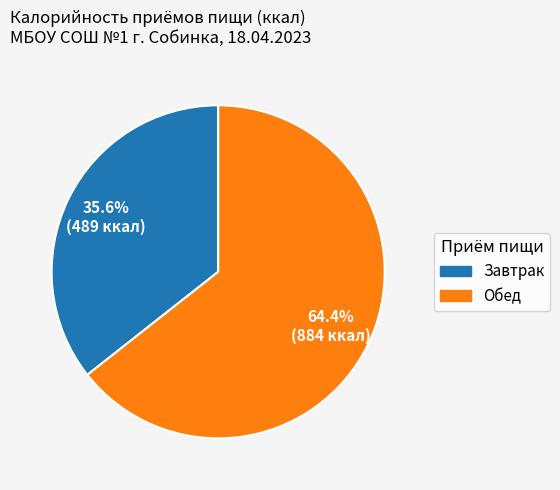

How many slices are in this pie chart?

2